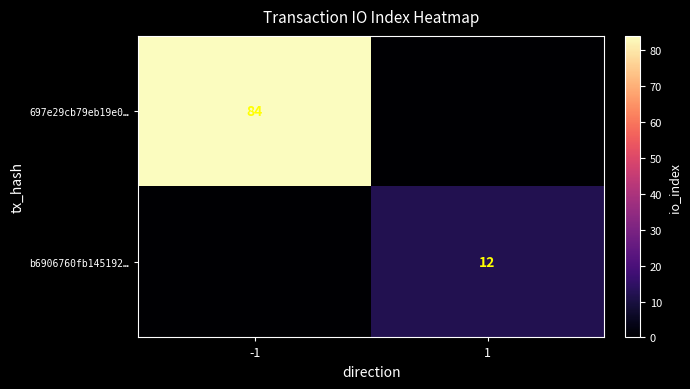

The 697e29cb79eb19e0… series shows 56 at -1. True or false?

False